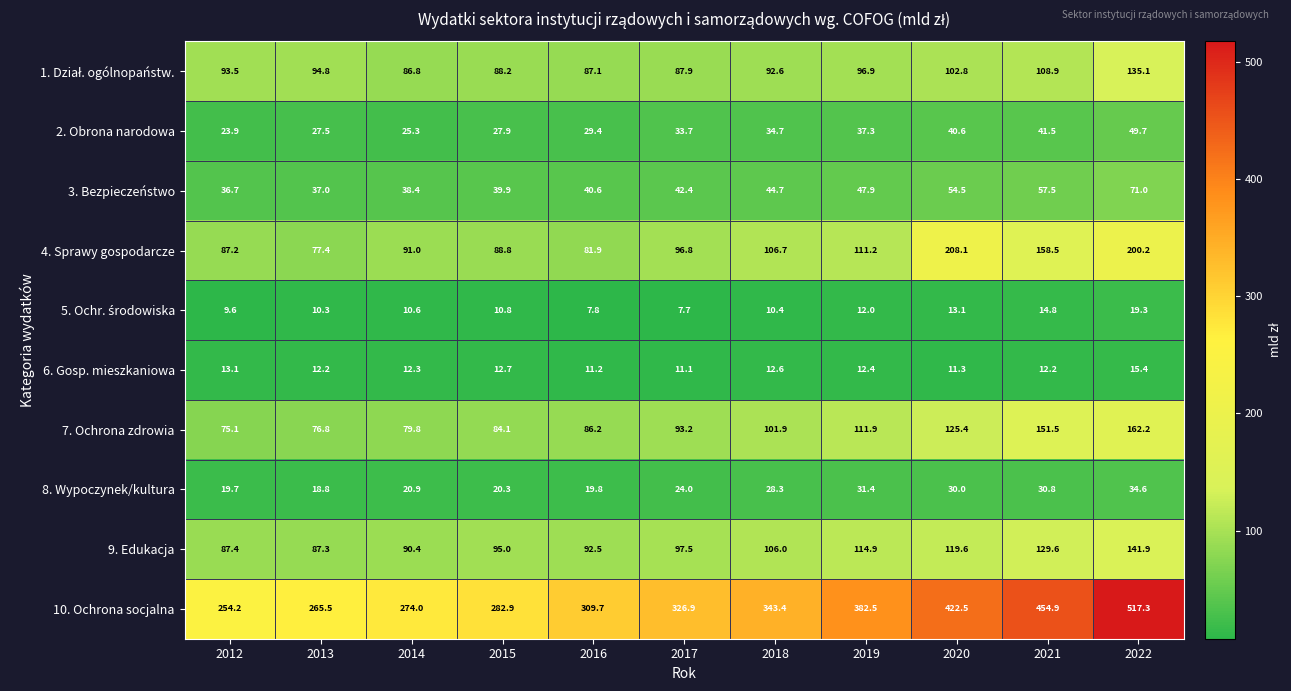

What is the difference between the maximum and minimum values in the 4. Sprawy gospodarcze series?

130.7